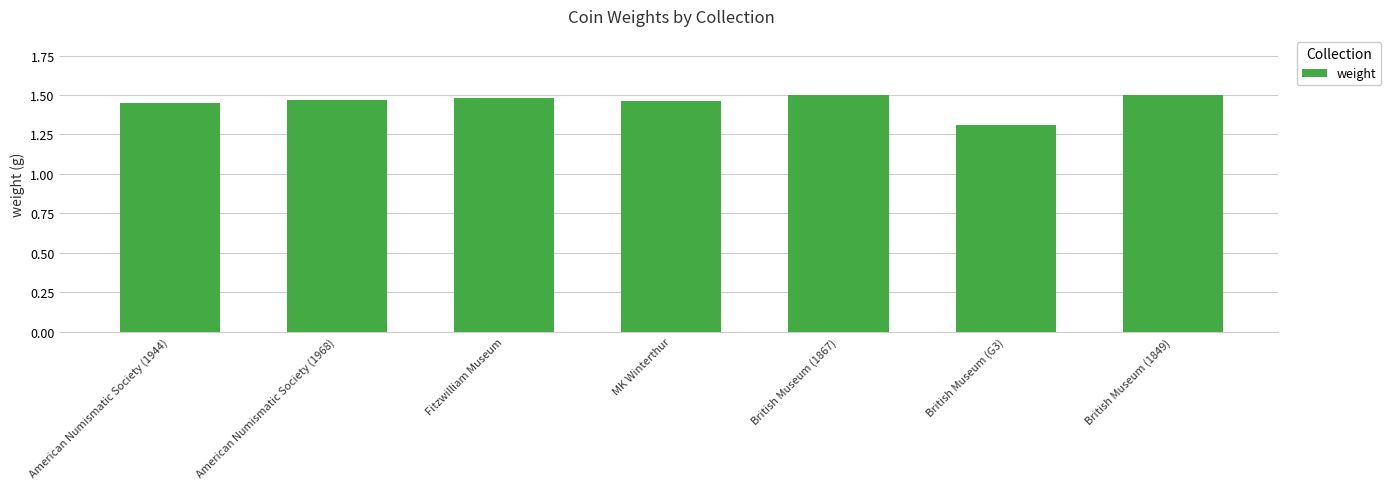

How many distinct data groups are displayed?

1